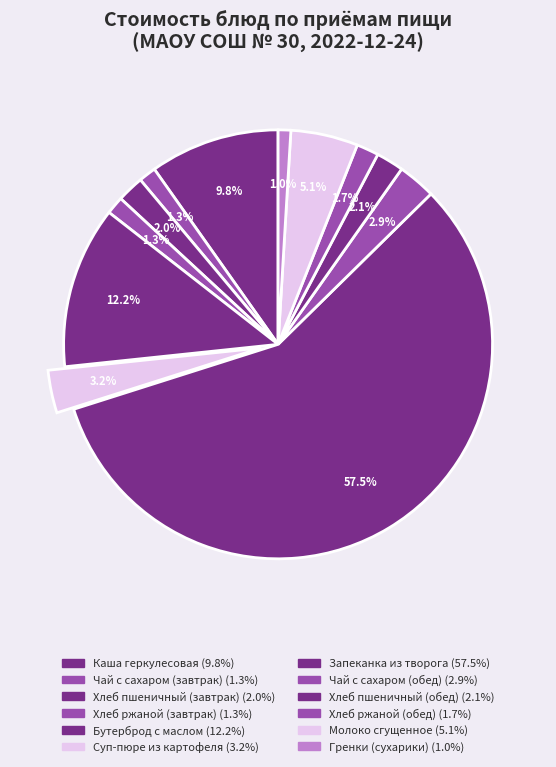

How many slices are in this pie chart?

12